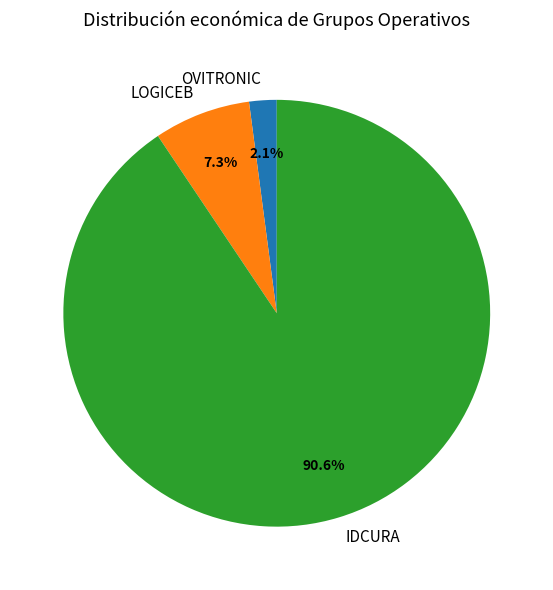

What is the majority slice?

IDCURA